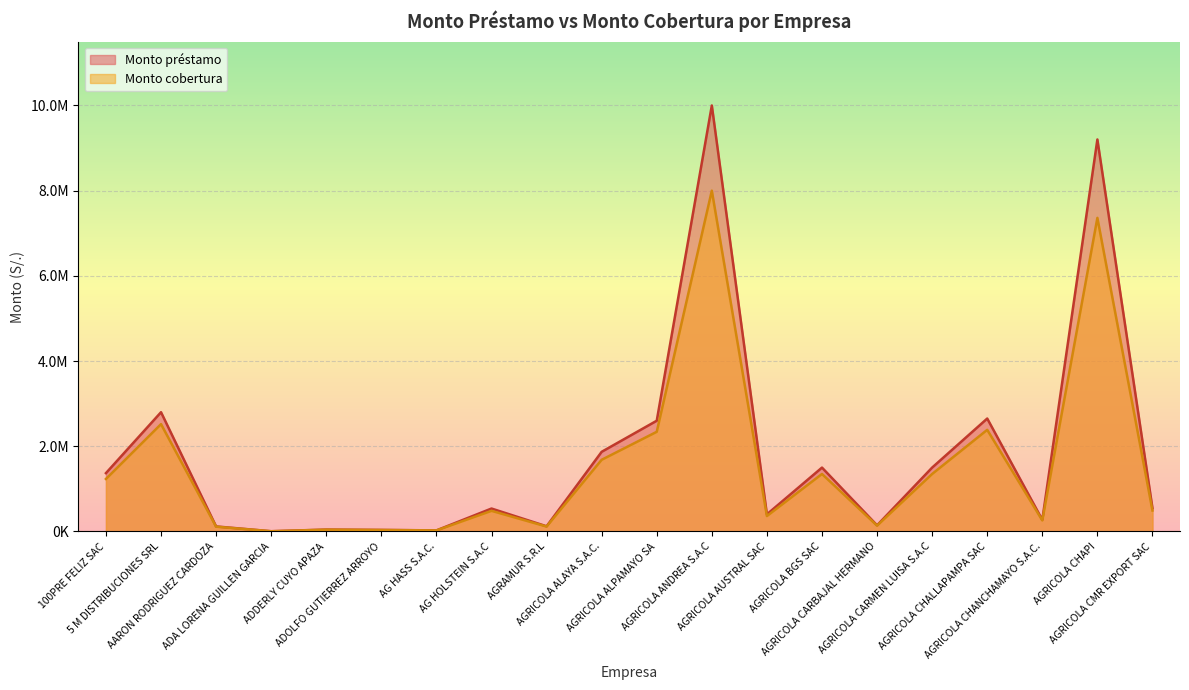

True or false: Monto préstamo and Monto cobertura cross at least once.

False